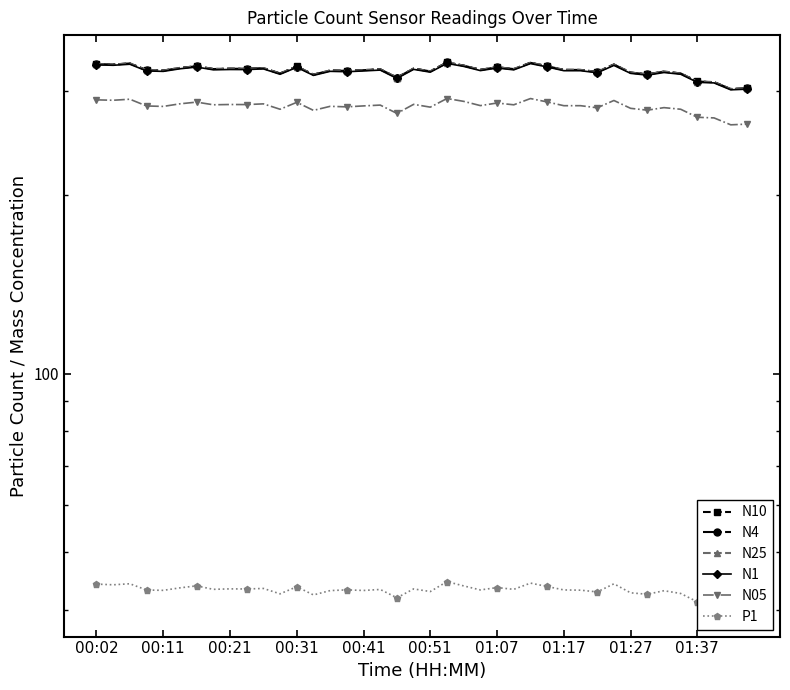

At 13, list the series in order from smallest to largest.

P1, N05, N1, N25, N4, N10